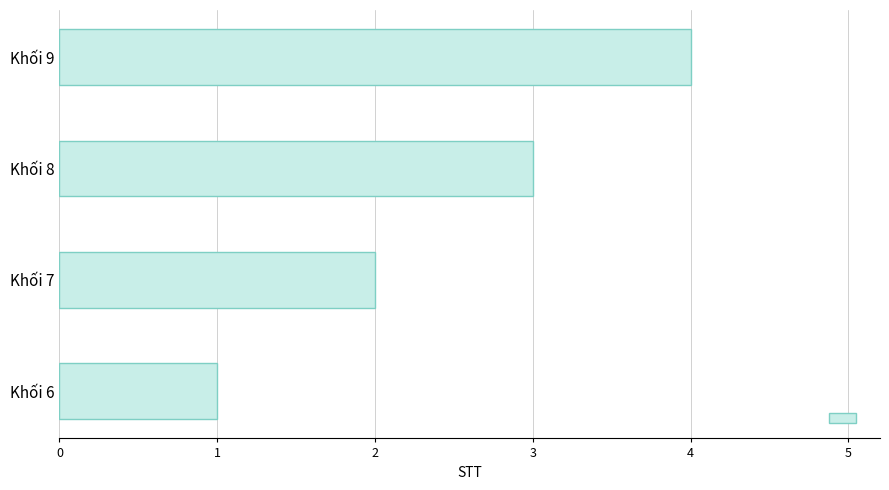

True or false: the data shows 1 at Khối 6.

True